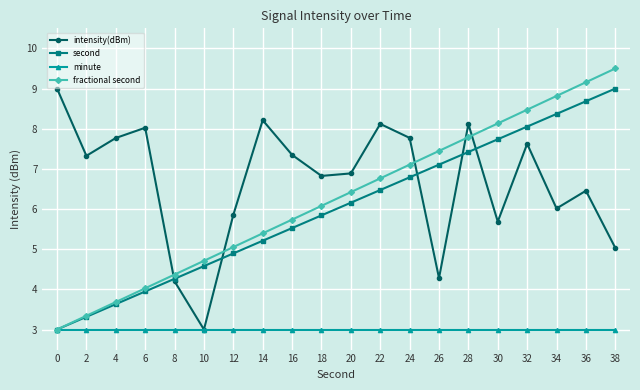

The value of second at 38 is 9.0. True or false?

True